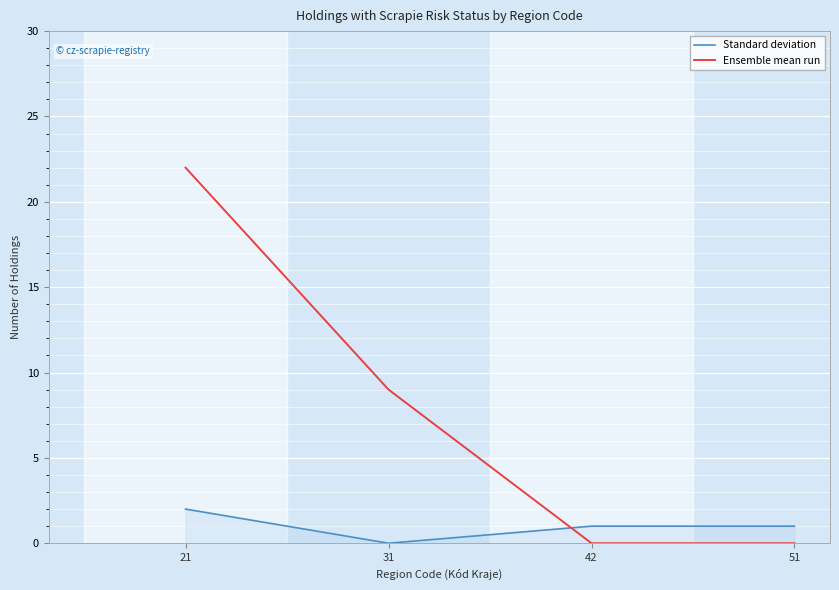

The value of Ensemble mean run at 21 is 22. True or false?

True